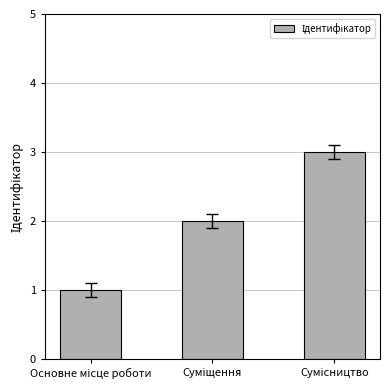

What is the sum of all values?

6